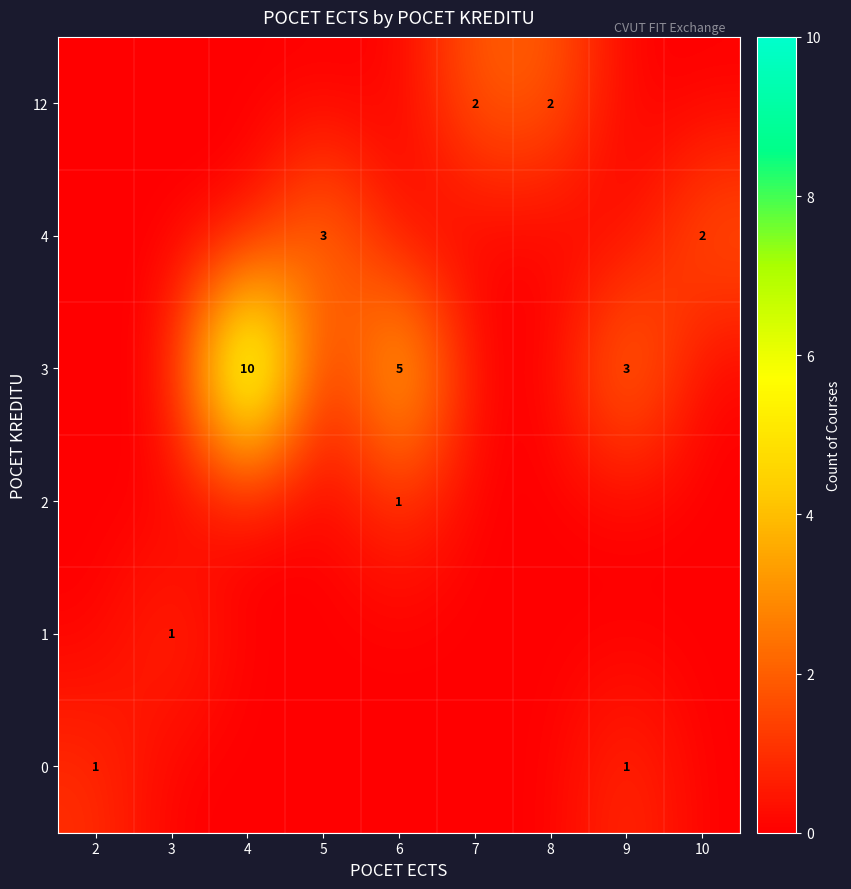

Which series has the widest spread of values?

3